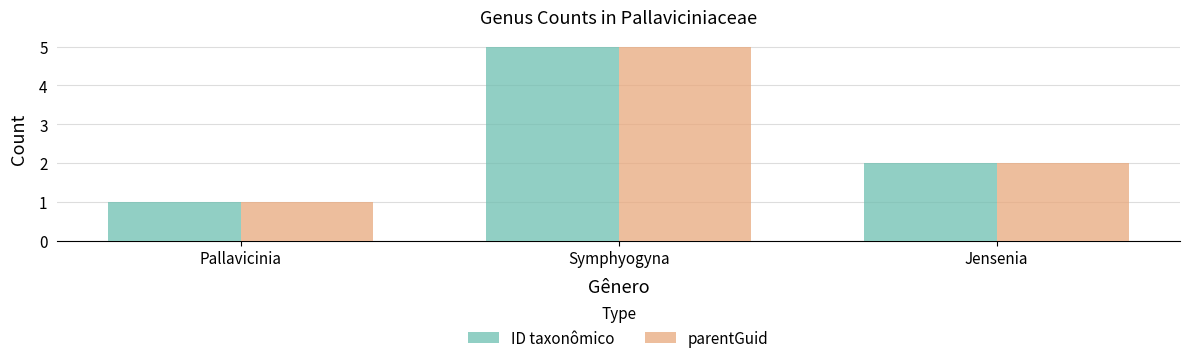

What is the label of the 2nd bar from the right?

Symphyogyna